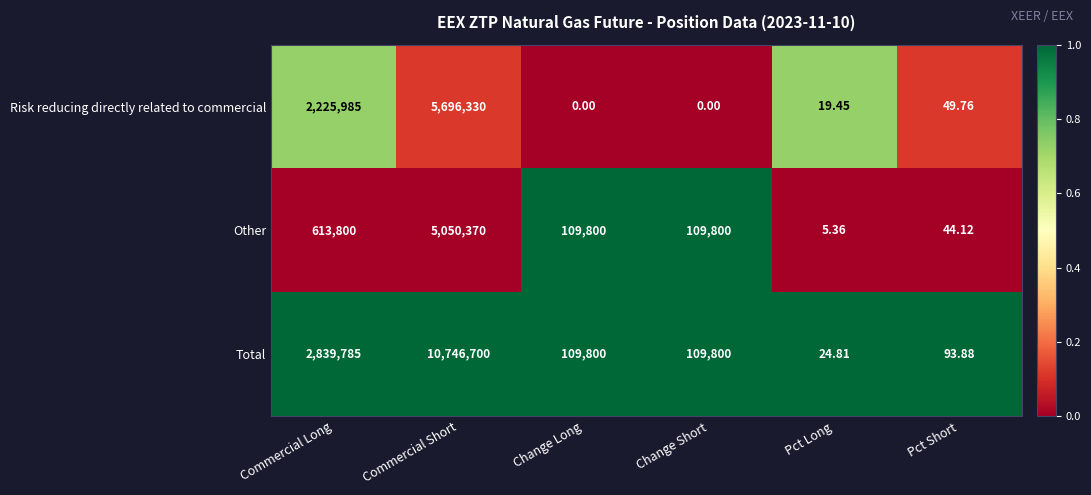

Which label corresponds to the largest value in the chart?

Commercial Short